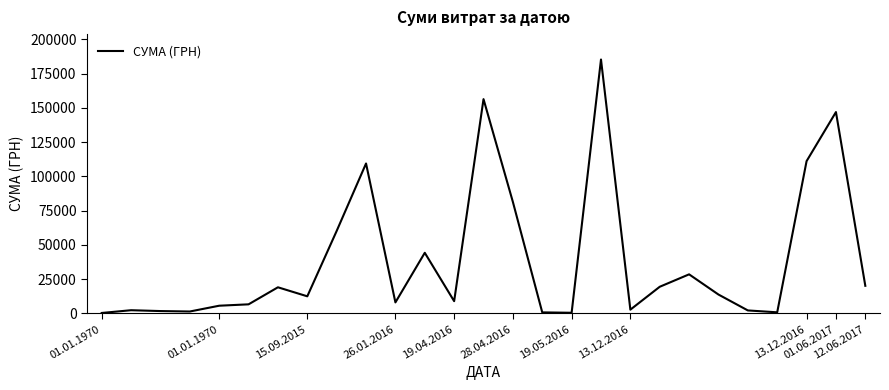

What is the greatest value displayed?

185351.0